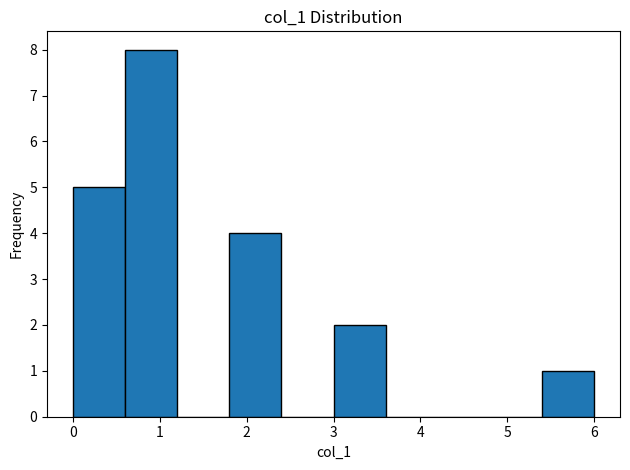

What is the height of the bar covering 0.0 to 0.6 on the x-axis? The values are not printed on the chart, so give them approximately, as read against the axis.

5